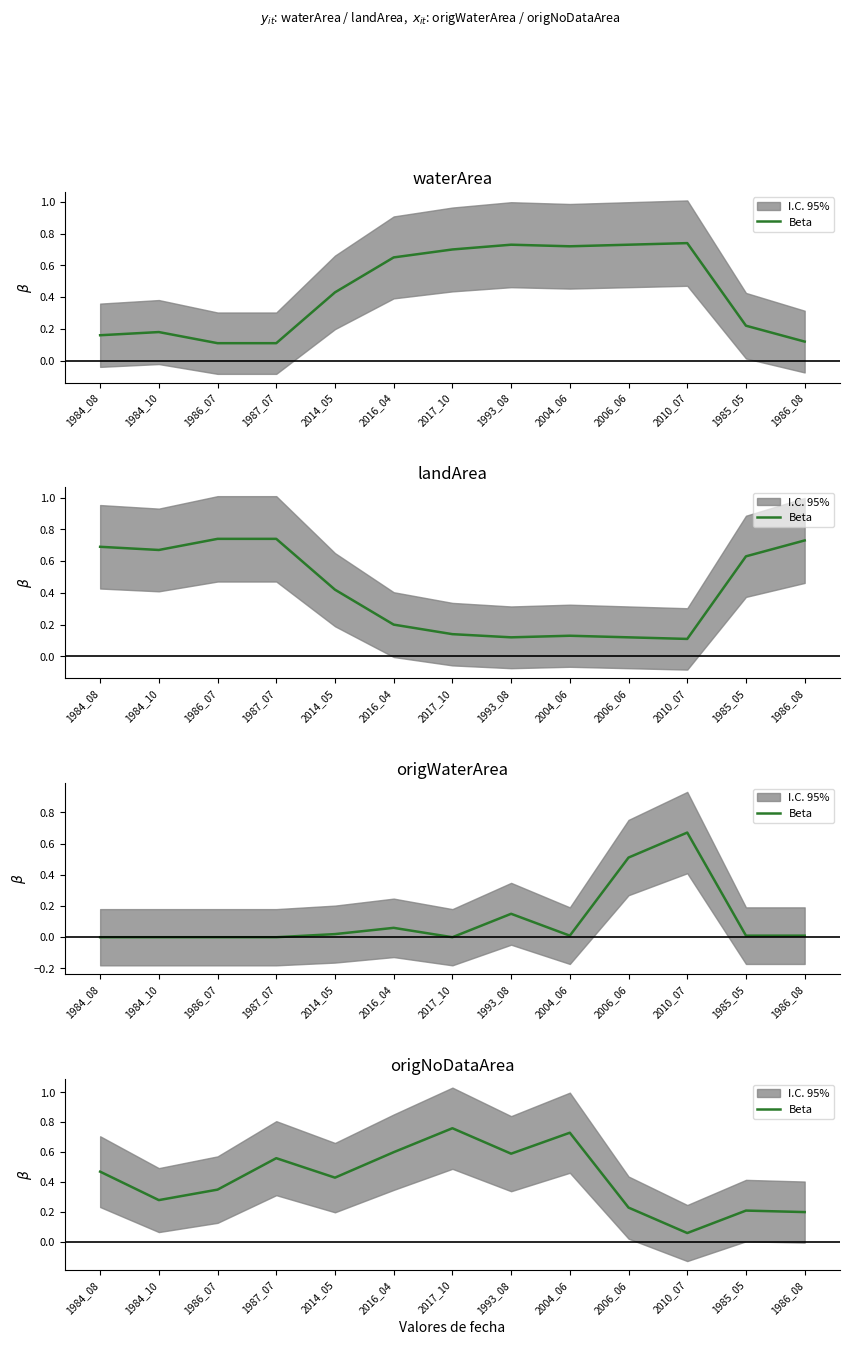

Reading left to right, list all the values displayed in this chart.

1984_08=0.5	1984_10=0.3	1986_07=0.3	1987_07=0.6	2014_05=0.4	2016_04=0.6	2017_10=0.8	1993_08=0.6	2004_06=0.7	2006_06=0.2	2010_07=0.1	1985_05=0.2	1986_08=0.2